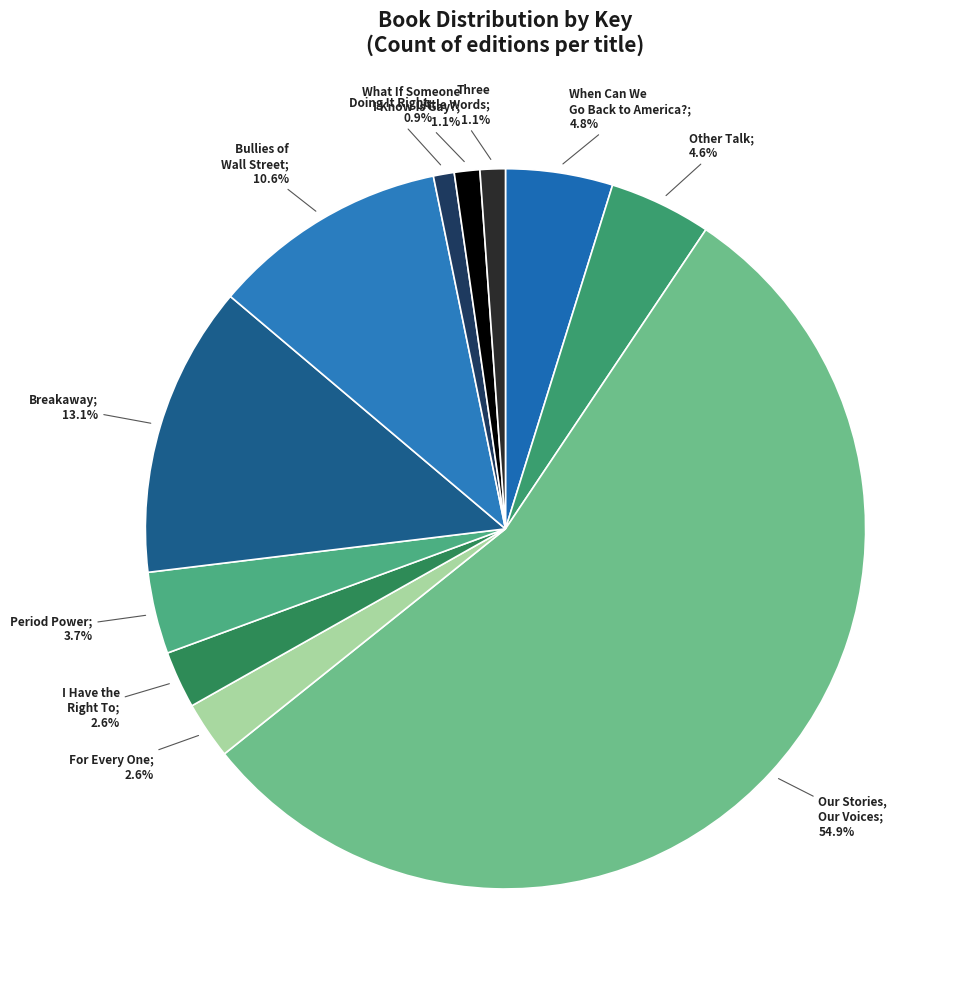

How many slices are in this pie chart?

11